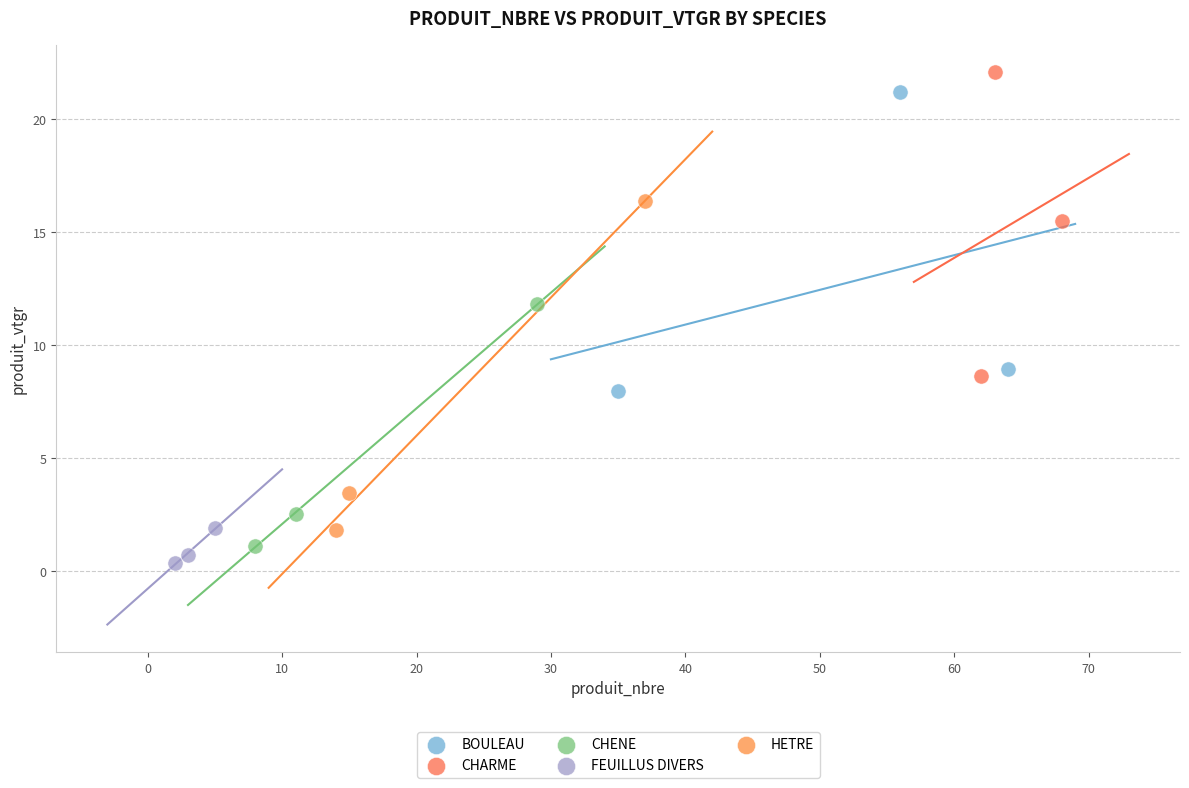

Which series has the widest spread of Y values?

HETRE